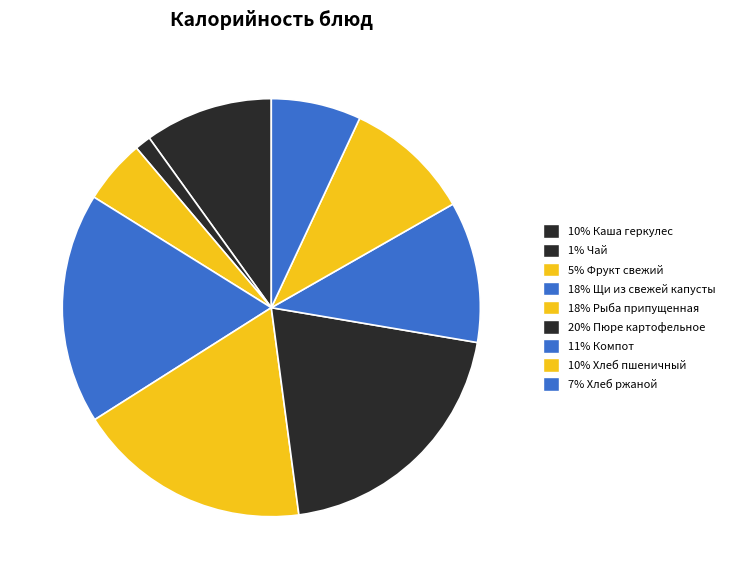

How many segments does this pie chart have?

9